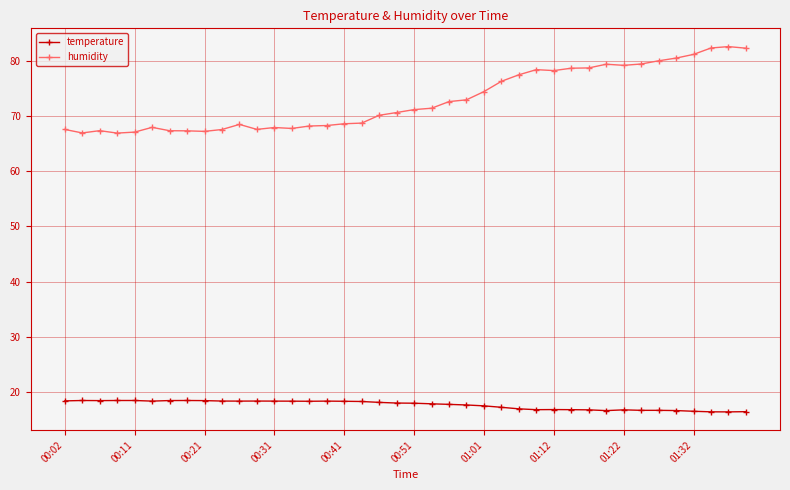

What is the lowest value of the temperature series?

16.4